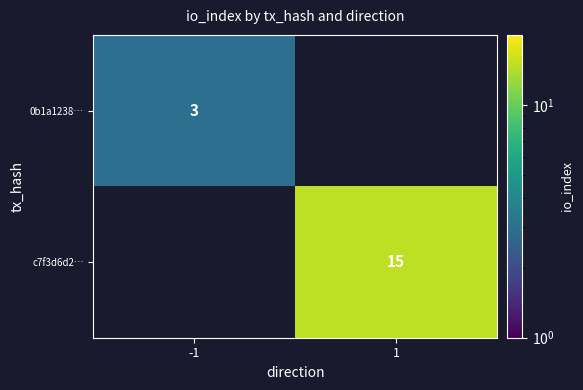

The 0b1a1238… series shows 1 at -1. True or false?

False